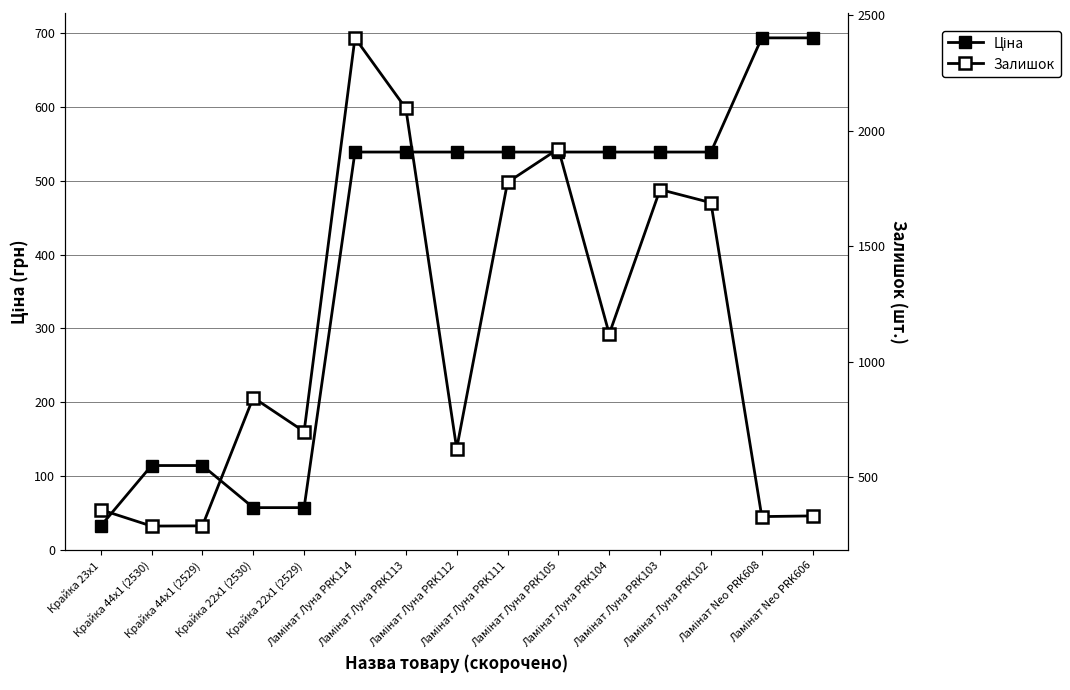

At Ламінат Луна PRK105, list the series in order from largest to smallest.

Залишок, Ціна